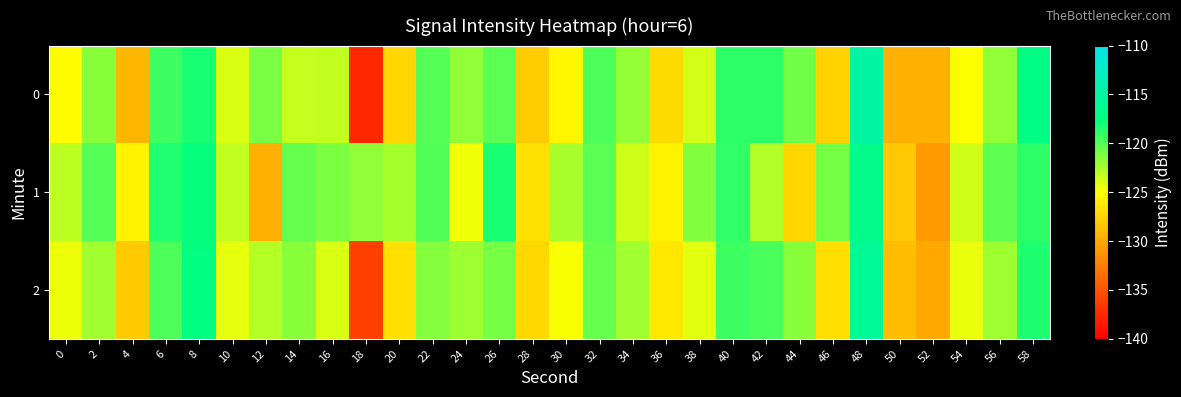

What is the maximum value shown in the chart?

-114.9